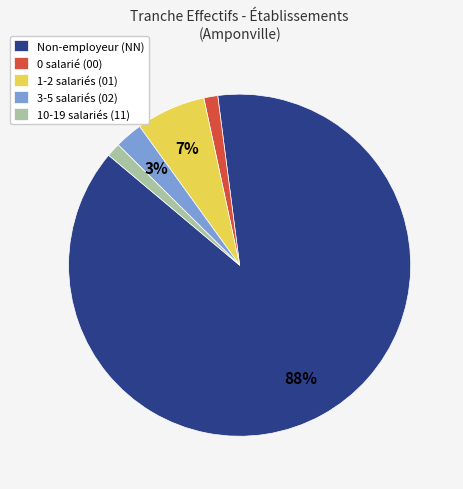

Between 1-2 salariés (01) and Non-employeur (NN), which is larger?

Non-employeur (NN)